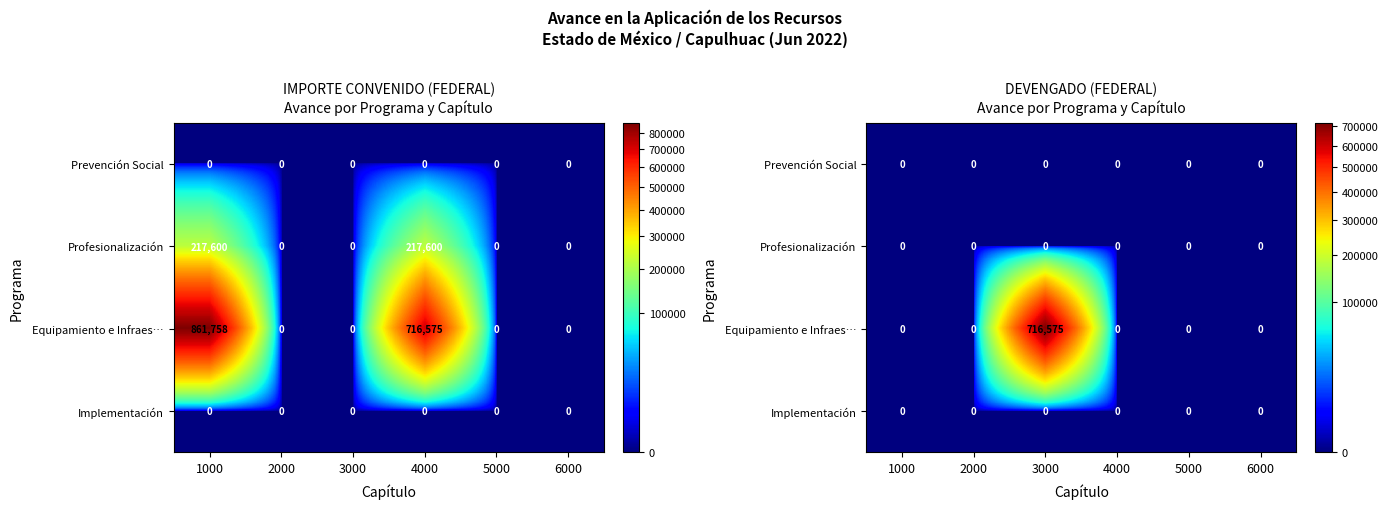

Which category has the lowest value across all series?

1000